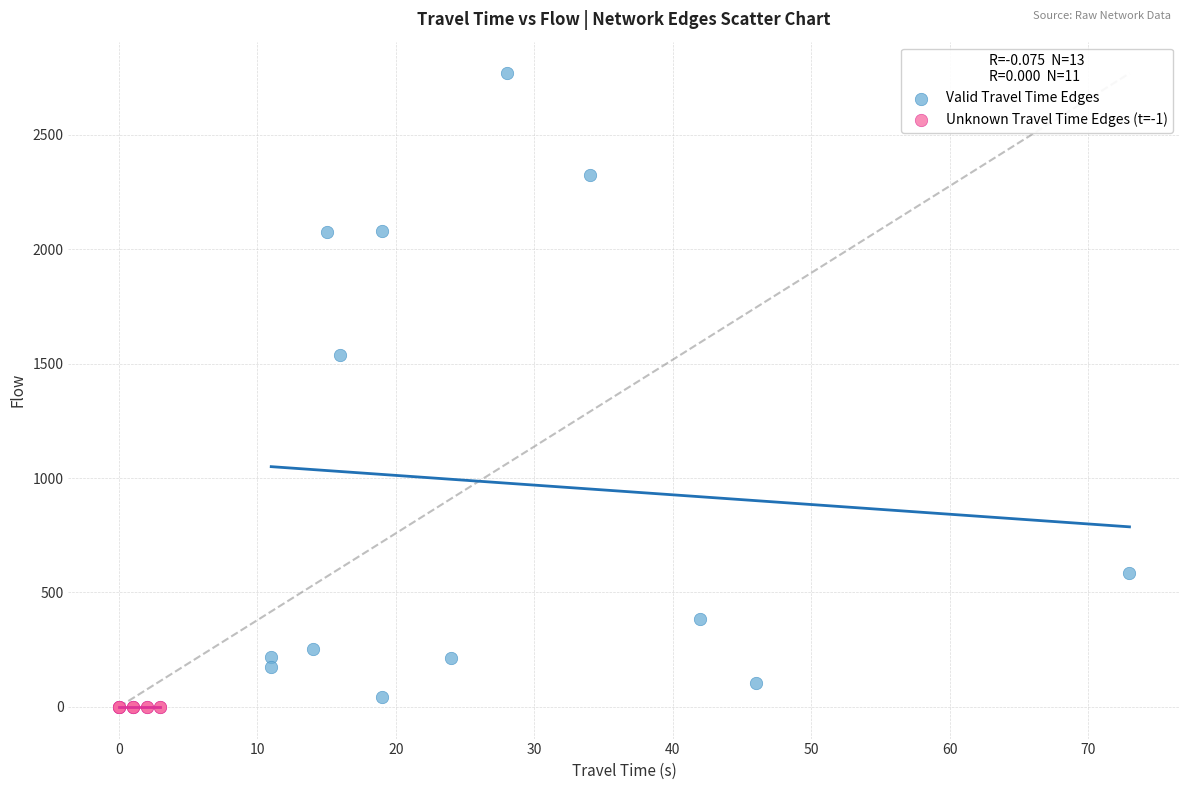

Which series reaches the minimum Y coordinate?

Unknown Travel Time Edges (t=-1)